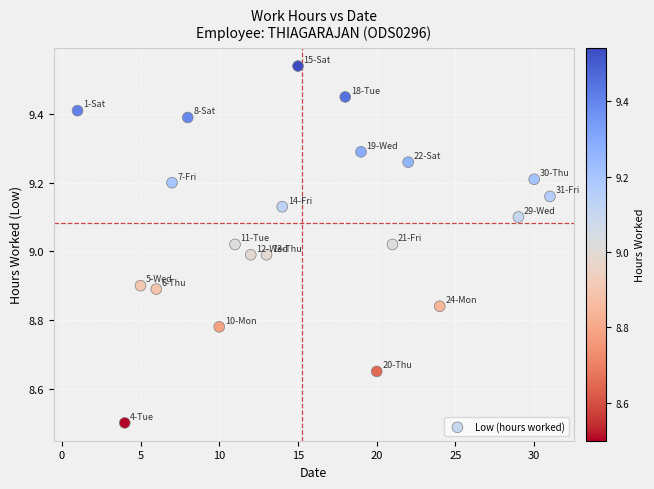

What is the range of Y values (max minus min)?

1.0